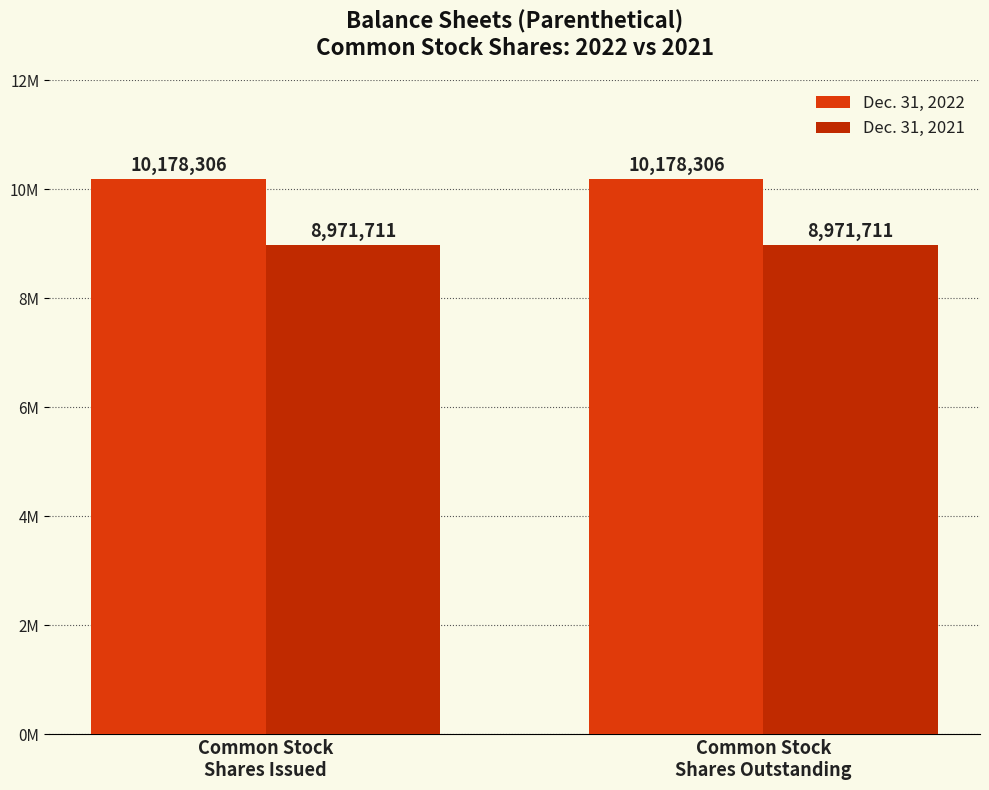

What is the average value of the Dec. 31, 2022 series?

10178306